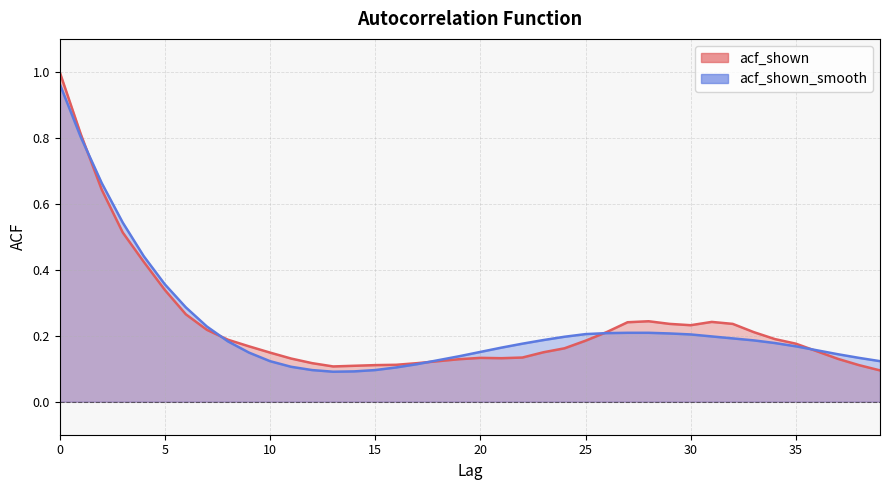

What is the difference between the acf_shown values at 27 and 24?

0.1